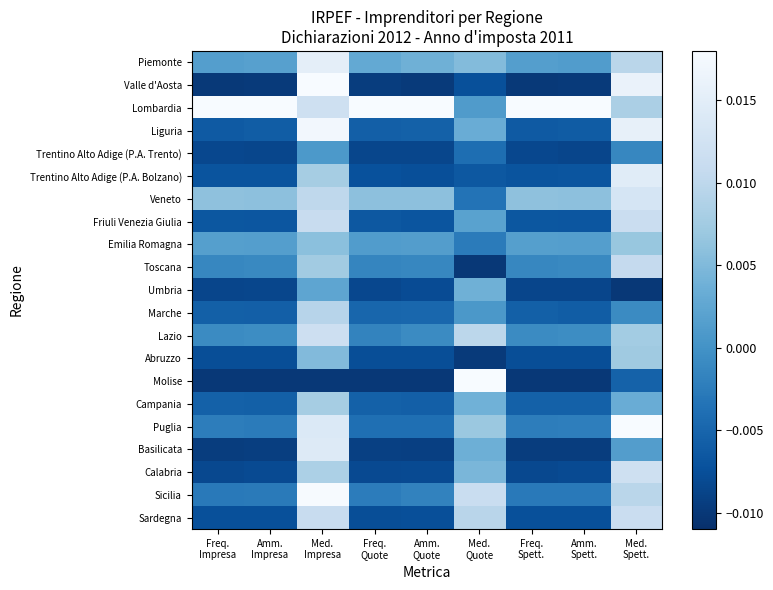

Reading right to left, list all the values displayed in this chart.

Piemonte: Med.
Spett.=0.0	Amm.
Spett.=0.0	Freq.
Spett.=0.0	Med.
Quote=0.0	Amm.
Quote=0.0	Freq.
Quote=0.0	Med.
Impresa=0.0	Amm.
Impresa=0.0	Freq.
Impresa=0.0
Valle d'Aosta: Med.
Spett.=0.0	Amm.
Spett.=-0.0	Freq.
Spett.=-0.0	Med.
Quote=-0.0	Amm.
Quote=-0.0	Freq.
Quote=-0.0	Med.
Impresa=0.0	Amm.
Impresa=-0.0	Freq.
Impresa=-0.0
Lombardia: Med.
Spett.=0.0	Amm.
Spett.=0.0	Freq.
Spett.=0.0	Med.
Quote=0.0	Amm.
Quote=0.0	Freq.
Quote=0.0	Med.
Impresa=0.0	Amm.
Impresa=0.0	Freq.
Impresa=0.0
Liguria: Med.
Spett.=0.0	Amm.
Spett.=-0.0	Freq.
Spett.=-0.0	Med.
Quote=0.0	Amm.
Quote=-0.0	Freq.
Quote=-0.0	Med.
Impresa=0.0	Amm.
Impresa=-0.0	Freq.
Impresa=-0.0
Trentino Alto Adige (P.A. Trento): Med.
Spett.=-0.0	Amm.
Spett.=-0.0	Freq.
Spett.=-0.0	Med.
Quote=-0.0	Amm.
Quote=-0.0	Freq.
Quote=-0.0	Med.
Impresa=0.0	Amm.
Impresa=-0.0	Freq.
Impresa=-0.0
Trentino Alto Adige (P.A. Bolzano): Med.
Spett.=0.0	Amm.
Spett.=-0.0	Freq.
Spett.=-0.0	Med.
Quote=-0.0	Amm.
Quote=-0.0	Freq.
Quote=-0.0	Med.
Impresa=0.0	Amm.
Impresa=-0.0	Freq.
Impresa=-0.0
Veneto: Med.
Spett.=0.0	Amm.
Spett.=0.0	Freq.
Spett.=0.0	Med.
Quote=-0.0	Amm.
Quote=0.0	Freq.
Quote=0.0	Med.
Impresa=0.0	Amm.
Impresa=0.0	Freq.
Impresa=0.0
Friuli Venezia Giulia: Med.
Spett.=0.0	Amm.
Spett.=-0.0	Freq.
Spett.=-0.0	Med.
Quote=0.0	Amm.
Quote=-0.0	Freq.
Quote=-0.0	Med.
Impresa=0.0	Amm.
Impresa=-0.0	Freq.
Impresa=-0.0
Emilia Romagna: Med.
Spett.=0.0	Amm.
Spett.=0.0	Freq.
Spett.=0.0	Med.
Quote=-0.0	Amm.
Quote=0.0	Freq.
Quote=0.0	Med.
Impresa=0.0	Amm.
Impresa=0.0	Freq.
Impresa=0.0
Toscana: Med.
Spett.=0.0	Amm.
Spett.=-0.0	Freq.
Spett.=-0.0	Med.
Quote=-0.0	Amm.
Quote=-0.0	Freq.
Quote=-0.0	Med.
Impresa=0.0	Amm.
Impresa=-0.0	Freq.
Impresa=-0.0
Umbria: Med.
Spett.=-0.0	Amm.
Spett.=-0.0	Freq.
Spett.=-0.0	Med.
Quote=0.0	Amm.
Quote=-0.0	Freq.
Quote=-0.0	Med.
Impresa=0.0	Amm.
Impresa=-0.0	Freq.
Impresa=-0.0
Marche: Med.
Spett.=-0.0	Amm.
Spett.=-0.0	Freq.
Spett.=-0.0	Med.
Quote=0.0	Amm.
Quote=-0.0	Freq.
Quote=-0.0	Med.
Impresa=0.0	Amm.
Impresa=-0.0	Freq.
Impresa=-0.0
Lazio: Med.
Spett.=0.0	Amm.
Spett.=-0.0	Freq.
Spett.=-0.0	Med.
Quote=0.0	Amm.
Quote=-0.0	Freq.
Quote=-0.0	Med.
Impresa=0.0	Amm.
Impresa=-0.0	Freq.
Impresa=-0.0
Abruzzo: Med.
Spett.=0.0	Amm.
Spett.=-0.0	Freq.
Spett.=-0.0	Med.
Quote=-0.0	Amm.
Quote=-0.0	Freq.
Quote=-0.0	Med.
Impresa=0.0	Amm.
Impresa=-0.0	Freq.
Impresa=-0.0
Molise: Med.
Spett.=-0.0	Amm.
Spett.=-0.0	Freq.
Spett.=-0.0	Med.
Quote=0.0	Amm.
Quote=-0.0	Freq.
Quote=-0.0	Med.
Impresa=-0.0	Amm.
Impresa=-0.0	Freq.
Impresa=-0.0
Campania: Med.
Spett.=0.0	Amm.
Spett.=-0.0	Freq.
Spett.=-0.0	Med.
Quote=0.0	Amm.
Quote=-0.0	Freq.
Quote=-0.0	Med.
Impresa=0.0	Amm.
Impresa=-0.0	Freq.
Impresa=-0.0
Puglia: Med.
Spett.=0.0	Amm.
Spett.=-0.0	Freq.
Spett.=-0.0	Med.
Quote=0.0	Amm.
Quote=-0.0	Freq.
Quote=-0.0	Med.
Impresa=0.0	Amm.
Impresa=-0.0	Freq.
Impresa=-0.0
Basilicata: Med.
Spett.=0.0	Amm.
Spett.=-0.0	Freq.
Spett.=-0.0	Med.
Quote=0.0	Amm.
Quote=-0.0	Freq.
Quote=-0.0	Med.
Impresa=0.0	Amm.
Impresa=-0.0	Freq.
Impresa=-0.0
Calabria: Med.
Spett.=0.0	Amm.
Spett.=-0.0	Freq.
Spett.=-0.0	Med.
Quote=0.0	Amm.
Quote=-0.0	Freq.
Quote=-0.0	Med.
Impresa=0.0	Amm.
Impresa=-0.0	Freq.
Impresa=-0.0
Sicilia: Med.
Spett.=0.0	Amm.
Spett.=-0.0	Freq.
Spett.=-0.0	Med.
Quote=0.0	Amm.
Quote=-0.0	Freq.
Quote=-0.0	Med.
Impresa=0.0	Amm.
Impresa=-0.0	Freq.
Impresa=-0.0
Sardegna: Med.
Spett.=0.0	Amm.
Spett.=-0.0	Freq.
Spett.=-0.0	Med.
Quote=0.0	Amm.
Quote=-0.0	Freq.
Quote=-0.0	Med.
Impresa=0.0	Amm.
Impresa=-0.0	Freq.
Impresa=-0.0